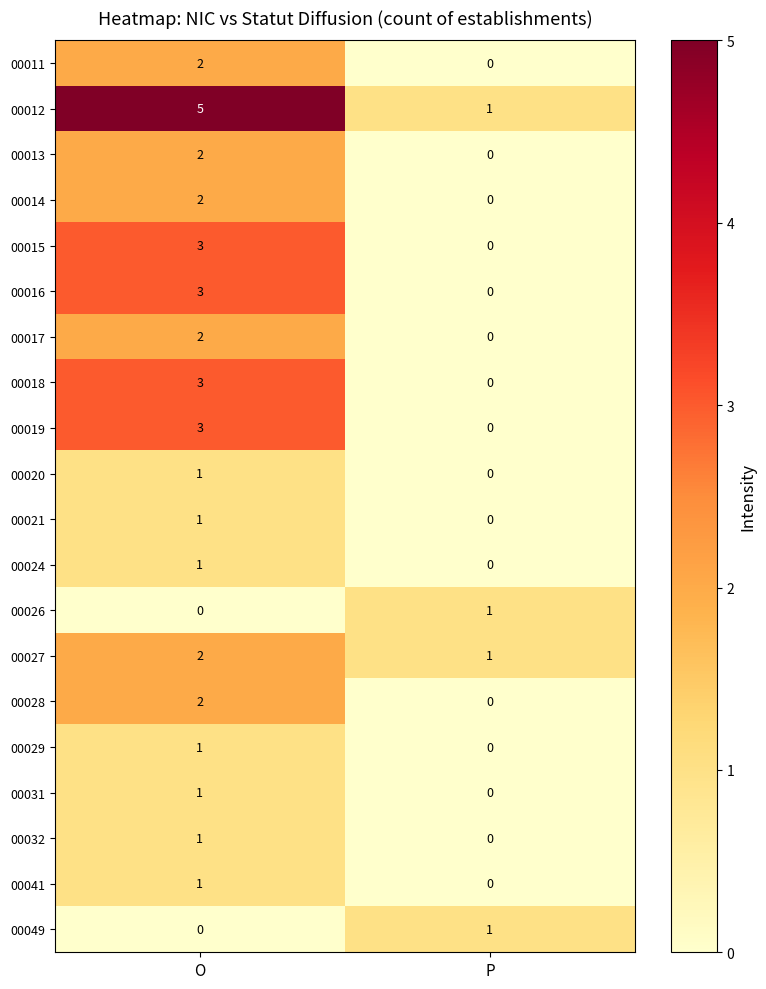

List the labels in order of 00021 value, smallest first.

P, O